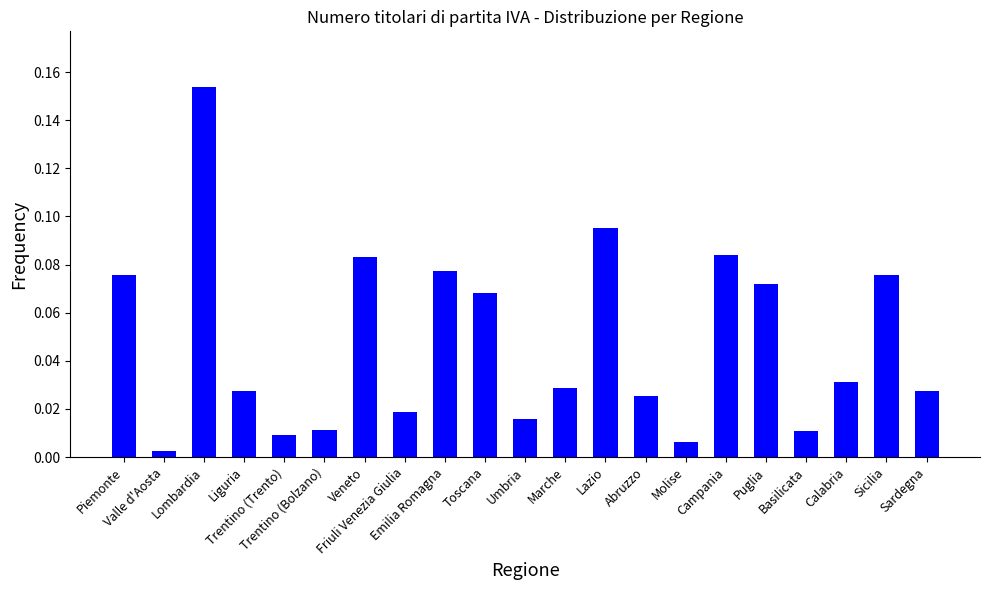

At which category does the chart reach its peak across all series?

Lombardia